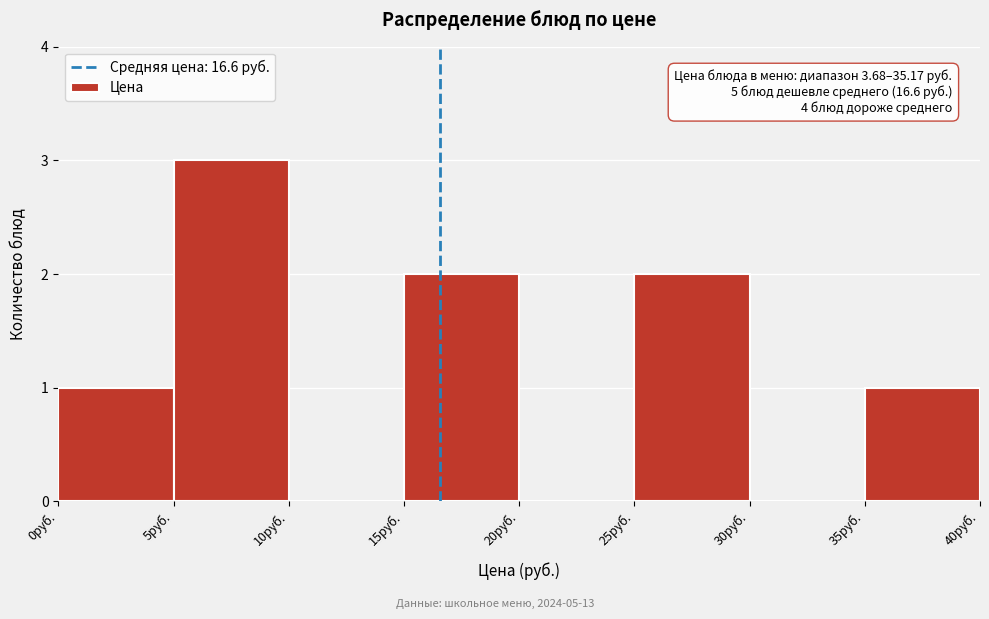

Which range on the x-axis has the tallest bar?

5 to 10